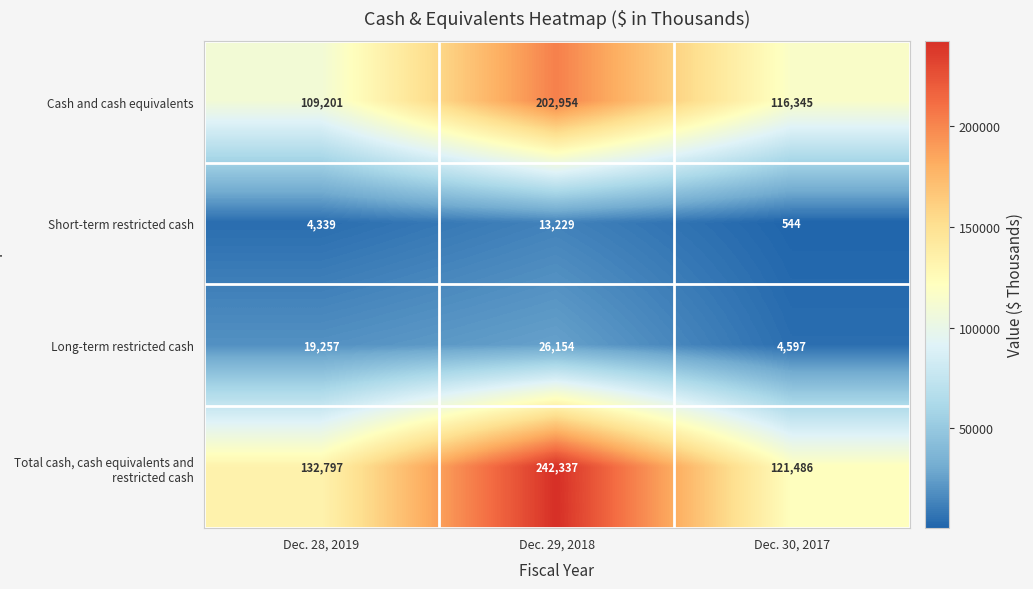

How many data points does each series have?

3